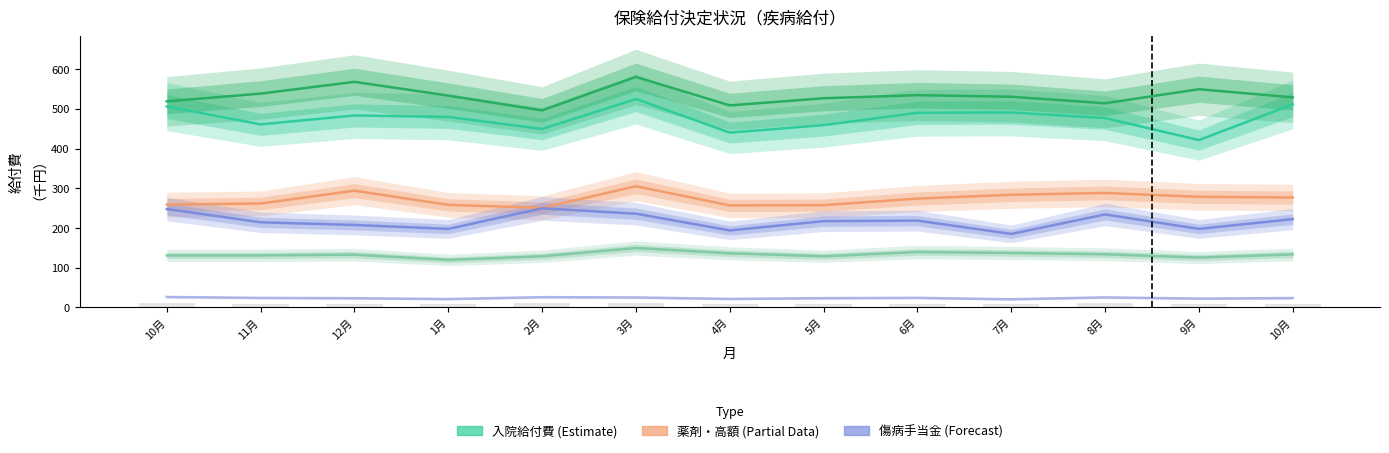

The value of 歯科給付費 at 1月 is 119.7. True or false?

True